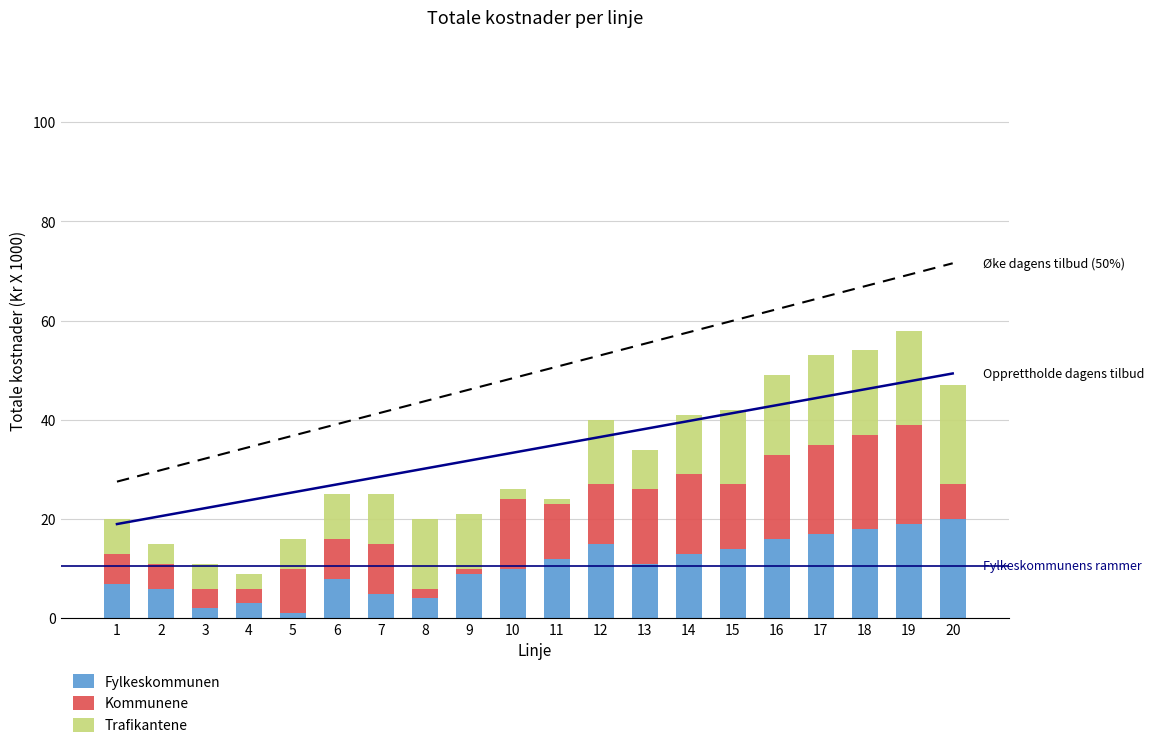

What is the difference between the Kommunene values at 2 and 1?

1